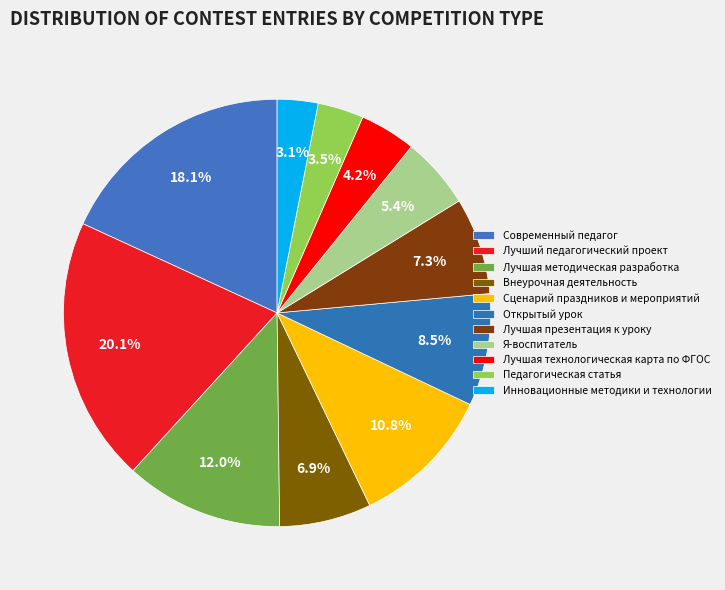

To the nearest percent, what is the difference between the Лучшая методическая разработка and Лучшая технологическая карта по ФГОС slice percentages?

8%